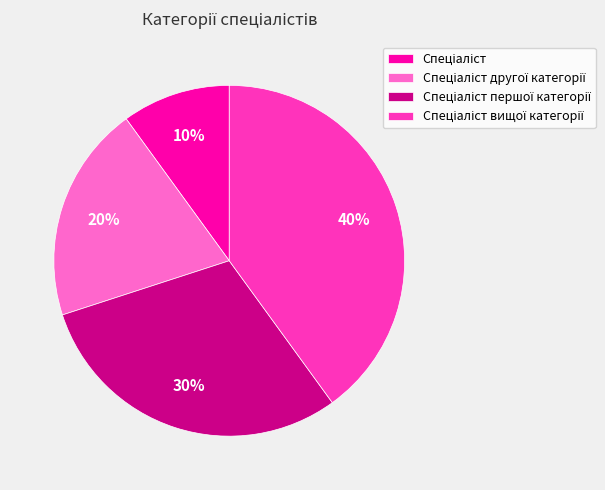

To the nearest percent, what is the difference between the largest and smallest slice percentages?

30%